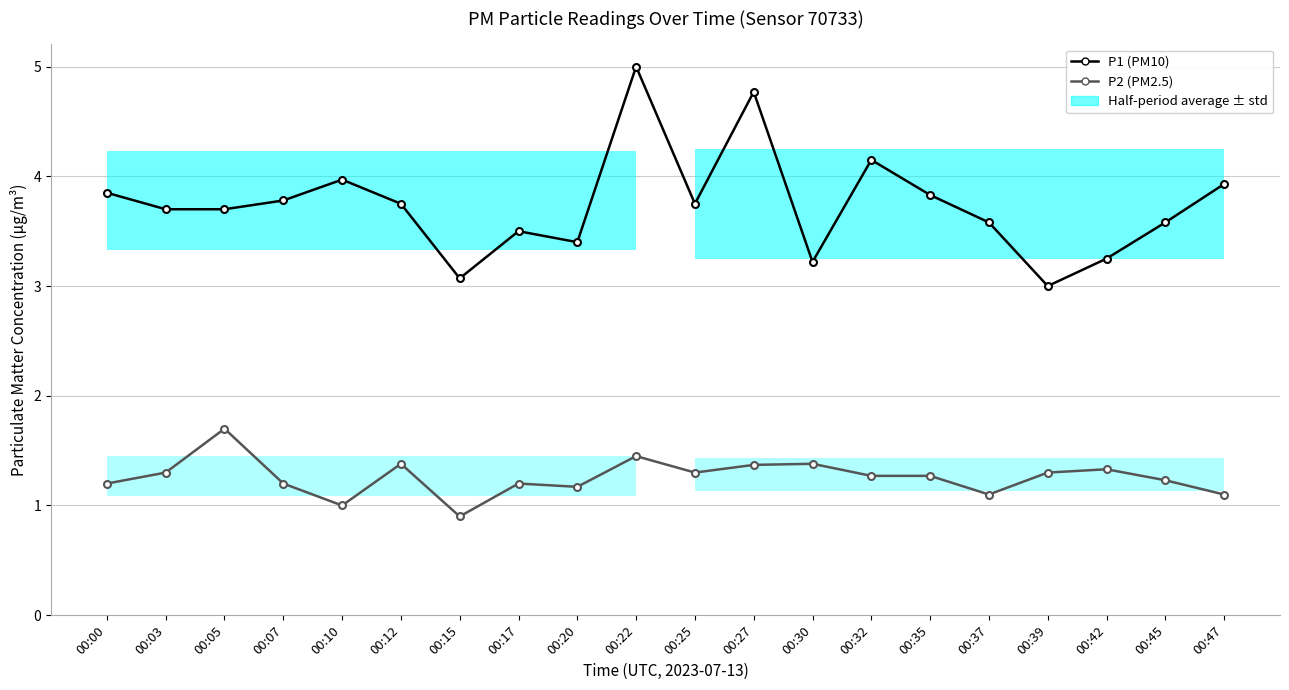

Reading right to left, what are all the values shown in this chart?

P1 (PM10): 3.9	3.6	3.2	3.0	3.6	3.8	4.2	3.2	4.8	3.8	5.0	3.4	3.5	3.1	3.8	4.0	3.8	3.7	3.7	3.9
P2 (PM2.5): 1.1	1.2	1.3	1.3	1.1	1.3	1.3	1.4	1.4	1.3	1.4	1.2	1.2	0.9	1.4	1.0	1.2	1.7	1.3	1.2